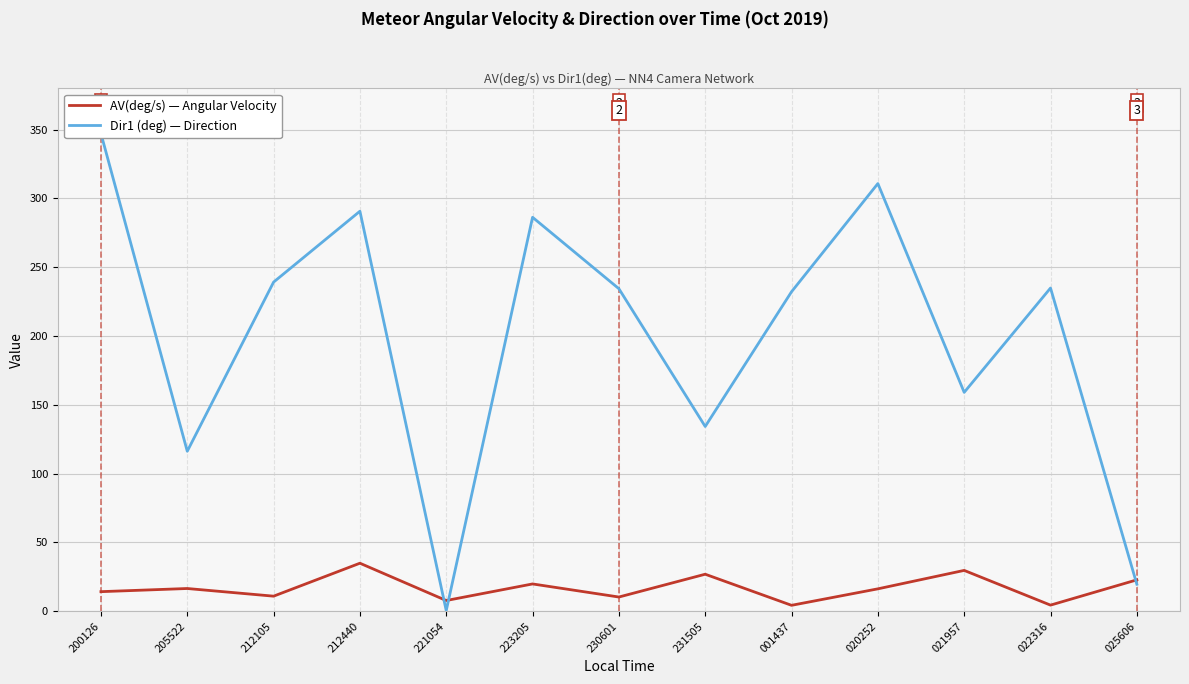

Where is the first local minimum for Dir1 (deg)?

205522